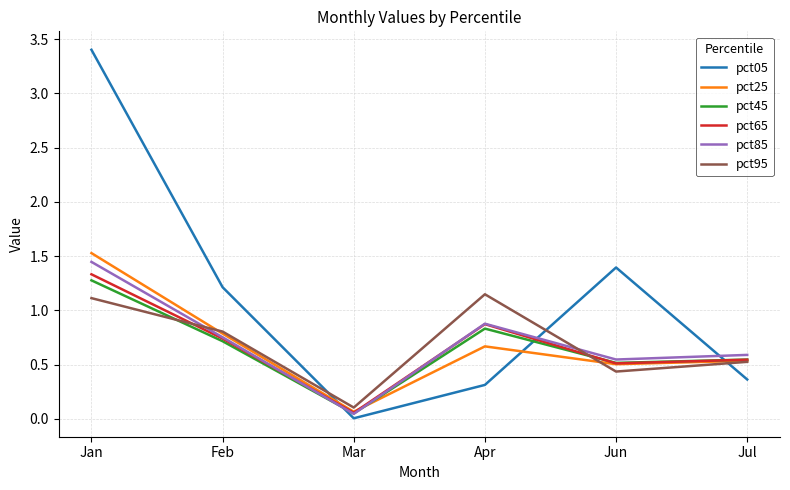

Which series ends up on top after the final intersection of pct05 and pct25?

pct25